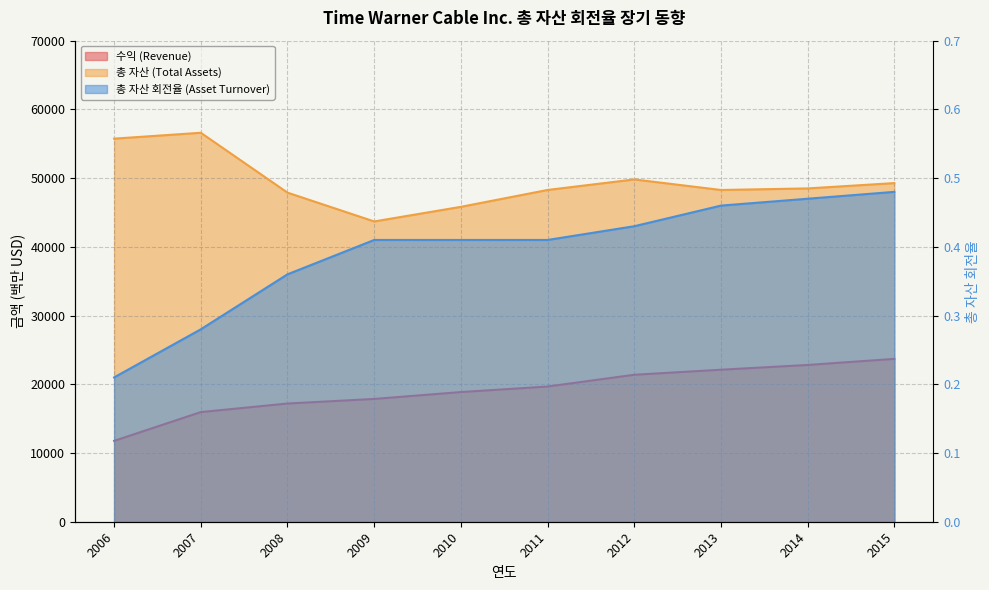

Reading left to right, list all the values displayed in this chart.

수익 (Revenue): 11767.0	15955.0	17200.0	17868.0	18868.0	19675.0	21386.0	22120.0	22812.0	23697.0
총 자산 (Total Assets): 55743.0	56600.0	47889.0	43694.0	45822.0	48276.0	49809.0	48273.0	48501.0	49277.0
총 자산 회전율 (Asset Turnover): 0.2	0.3	0.4	0.4	0.4	0.4	0.4	0.5	0.5	0.5